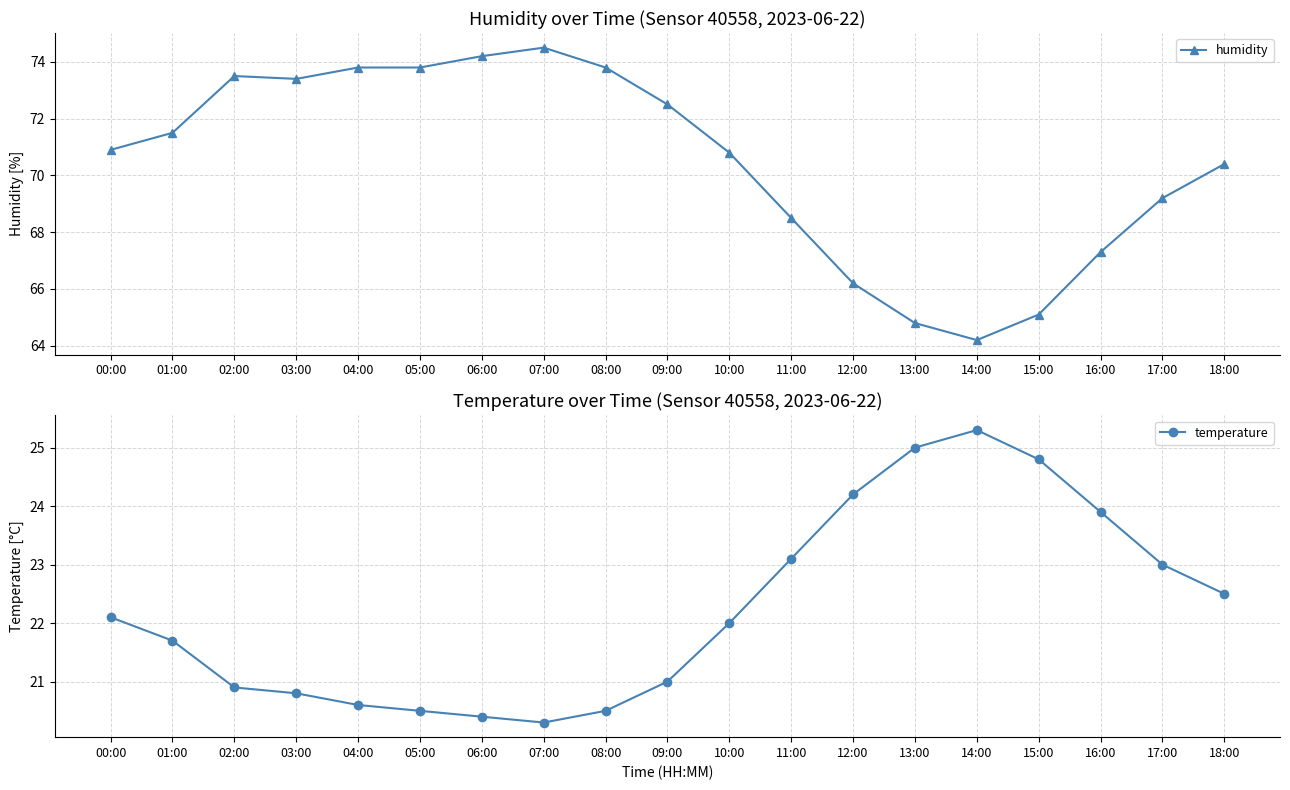

What is the difference between the highest and lowest values at 03:00?

52.6